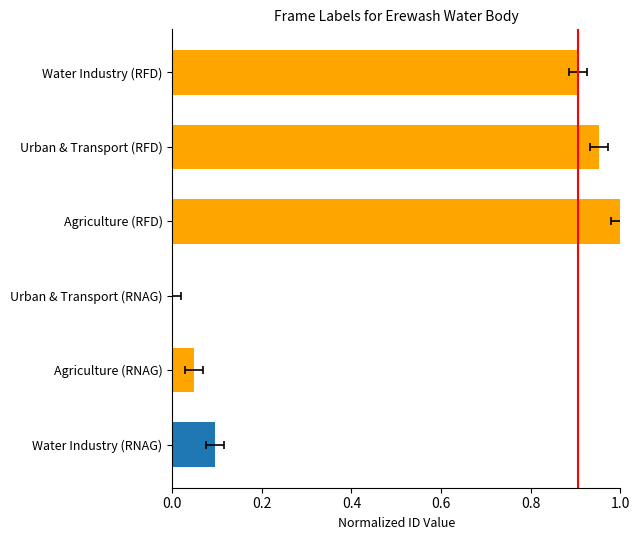

How many values exceed 0?

5